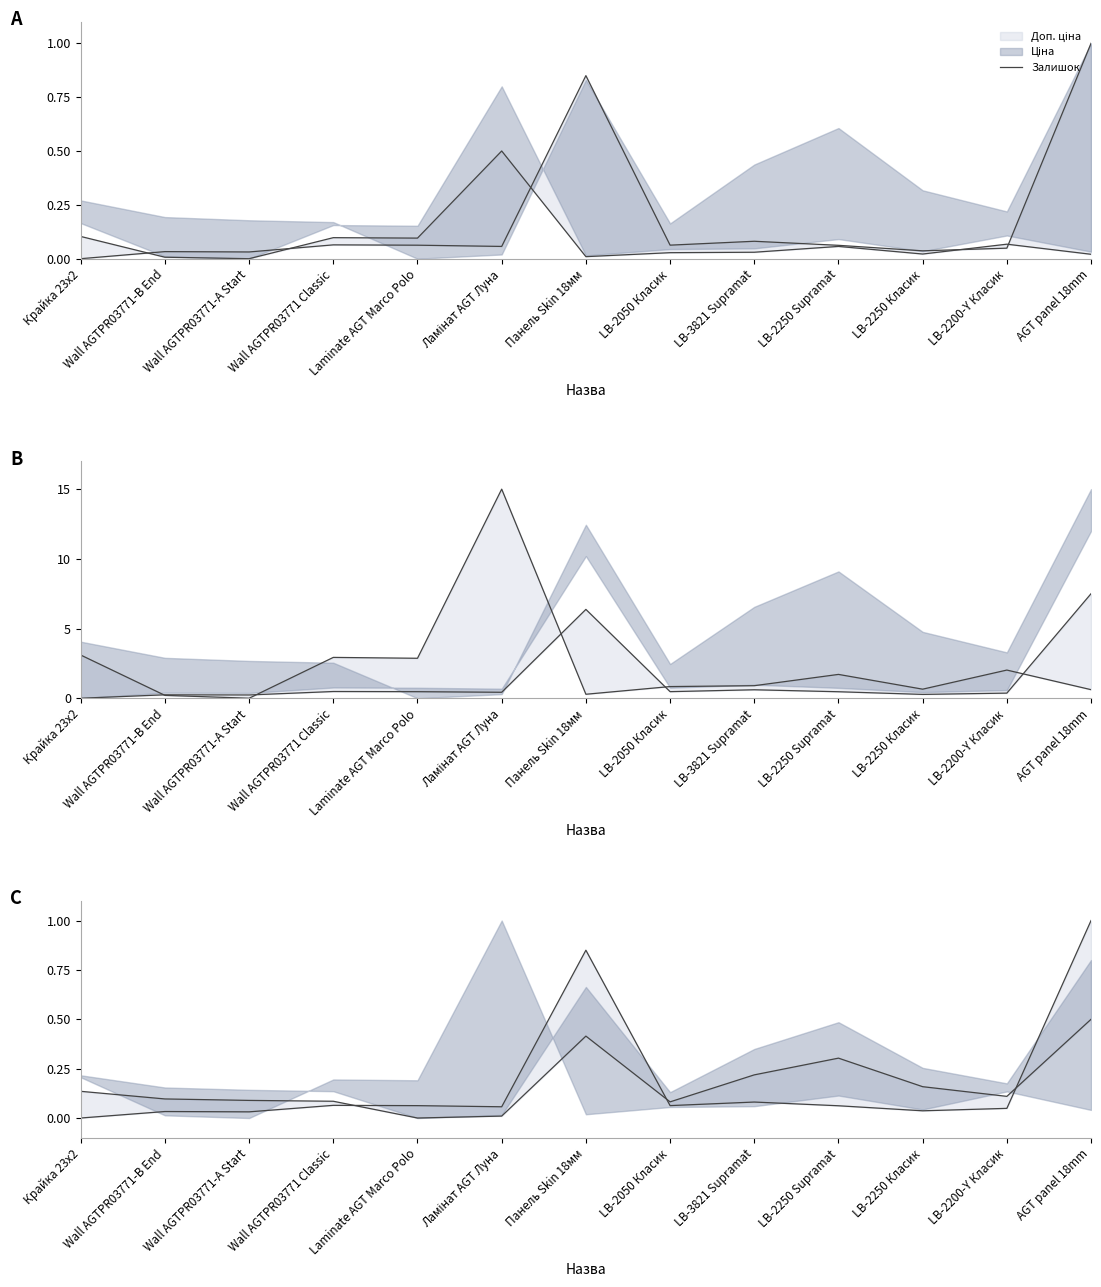

How many points are higher than both their immediate neighbors (excluding endpoints)?

4